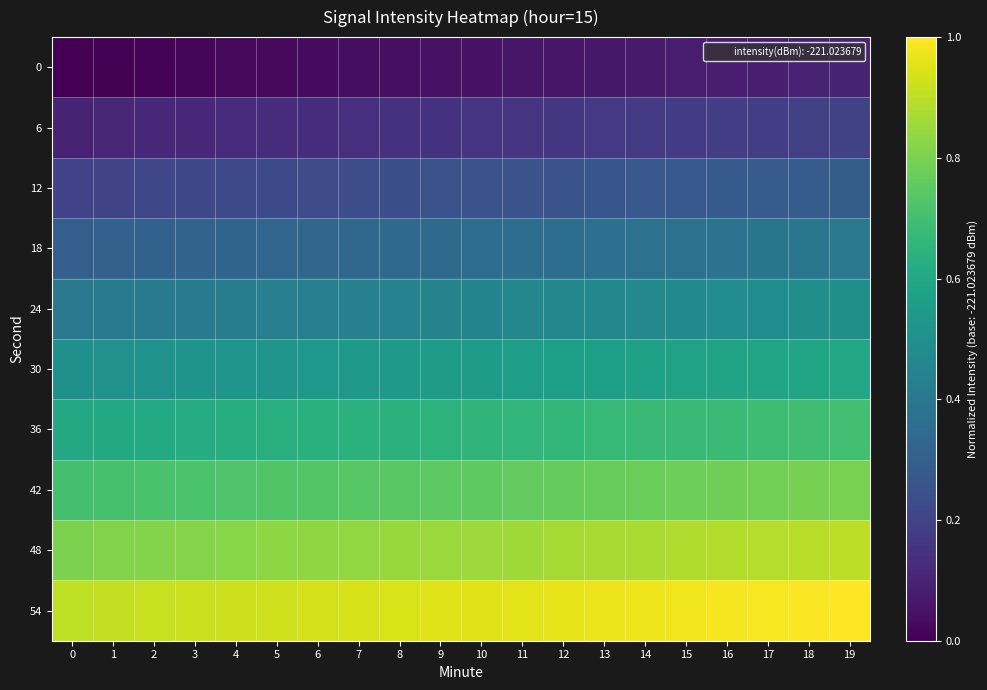

Reading left to right, what are all the values shown in this chart?

0: 0=0.0	1=0.0	2=0.0	3=0.0	4=0.0	5=0.0	6=0.0	7=0.0	8=0.0	9=0.0	10=0.1	11=0.1	12=0.1	13=0.1	14=0.1	15=0.1	16=0.1	17=0.1	18=0.1	19=0.1
6: 0=0.1	1=0.1	2=0.1	3=0.1	4=0.1	5=0.1	6=0.1	7=0.1	8=0.1	9=0.1	10=0.2	11=0.2	12=0.2	13=0.2	14=0.2	15=0.2	16=0.2	17=0.2	18=0.2	19=0.2
12: 0=0.2	1=0.2	2=0.2	3=0.2	4=0.2	5=0.2	6=0.2	7=0.2	8=0.2	9=0.2	10=0.3	11=0.3	12=0.3	13=0.3	14=0.3	15=0.3	16=0.3	17=0.3	18=0.3	19=0.3
18: 0=0.3	1=0.3	2=0.3	3=0.3	4=0.3	5=0.3	6=0.3	7=0.3	8=0.3	9=0.3	10=0.4	11=0.4	12=0.4	13=0.4	14=0.4	15=0.4	16=0.4	17=0.4	18=0.4	19=0.4
24: 0=0.4	1=0.4	2=0.4	3=0.4	4=0.4	5=0.4	6=0.4	7=0.4	8=0.4	9=0.4	10=0.5	11=0.5	12=0.5	13=0.5	14=0.5	15=0.5	16=0.5	17=0.5	18=0.5	19=0.5
30: 0=0.5	1=0.5	2=0.5	3=0.5	4=0.5	5=0.5	6=0.5	7=0.5	8=0.5	9=0.5	10=0.6	11=0.6	12=0.6	13=0.6	14=0.6	15=0.6	16=0.6	17=0.6	18=0.6	19=0.6
36: 0=0.6	1=0.6	2=0.6	3=0.6	4=0.6	5=0.6	6=0.6	7=0.6	8=0.6	9=0.6	10=0.7	11=0.7	12=0.7	13=0.7	14=0.7	15=0.7	16=0.7	17=0.7	18=0.7	19=0.7
42: 0=0.7	1=0.7	2=0.7	3=0.7	4=0.7	5=0.7	6=0.7	7=0.7	8=0.7	9=0.7	10=0.8	11=0.8	12=0.8	13=0.8	14=0.8	15=0.8	16=0.8	17=0.8	18=0.8	19=0.8
48: 0=0.8	1=0.8	2=0.8	3=0.8	4=0.8	5=0.8	6=0.8	7=0.8	8=0.8	9=0.8	10=0.9	11=0.9	12=0.9	13=0.9	14=0.9	15=0.9	16=0.9	17=0.9	18=0.9	19=0.9
54: 0=0.9	1=0.9	2=0.9	3=0.9	4=0.9	5=0.9	6=0.9	7=0.9	8=0.9	9=0.9	10=1.0	11=1.0	12=1.0	13=1.0	14=1.0	15=1.0	16=1.0	17=1.0	18=1.0	19=1.0